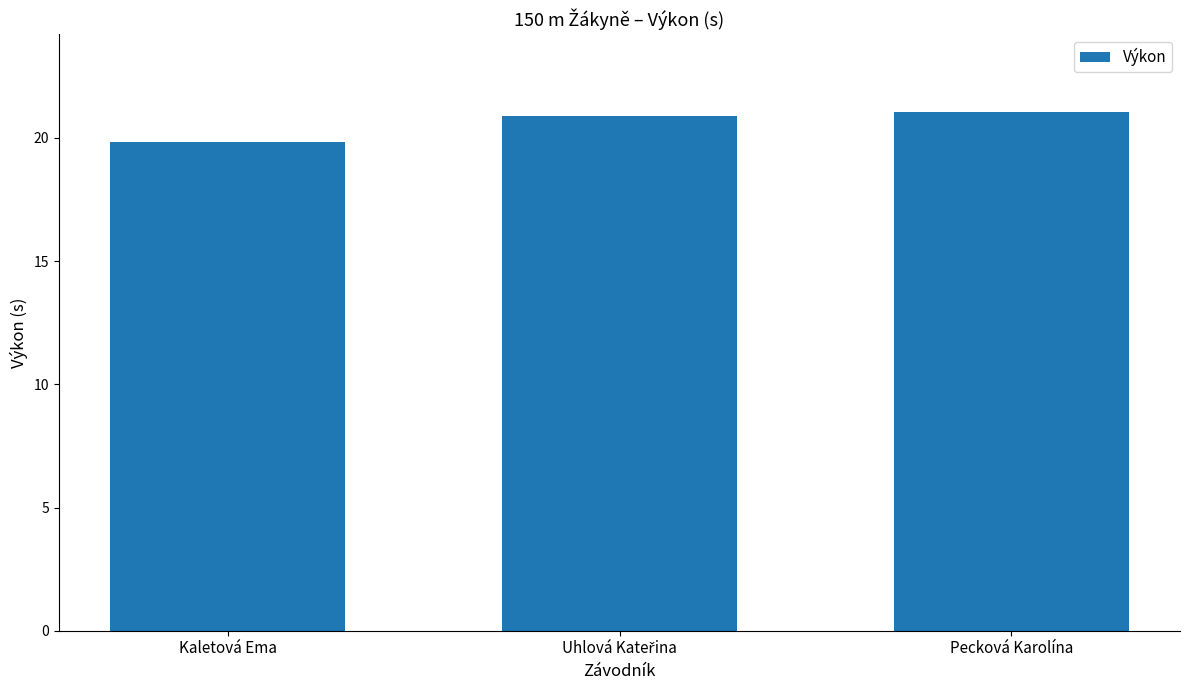

What is the difference between the maximum and minimum values?

1.2